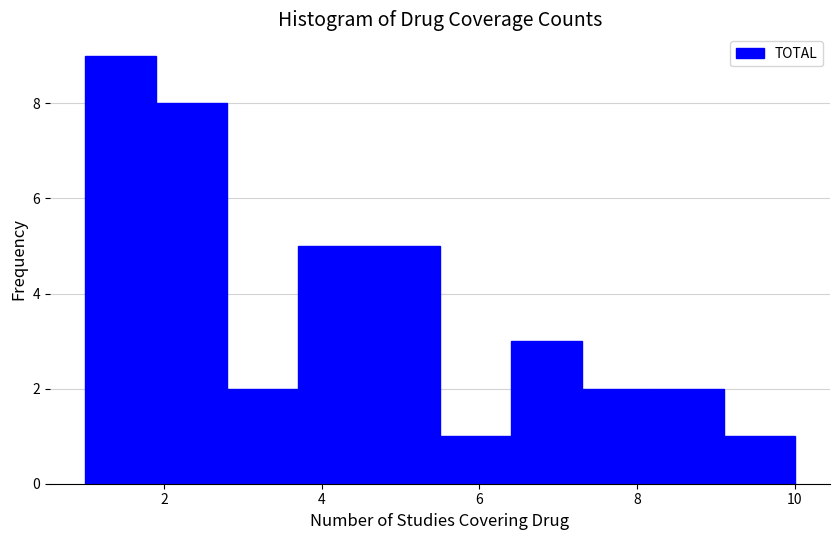

Which range on the x-axis has the tallest bar?

1.0 to 1.9